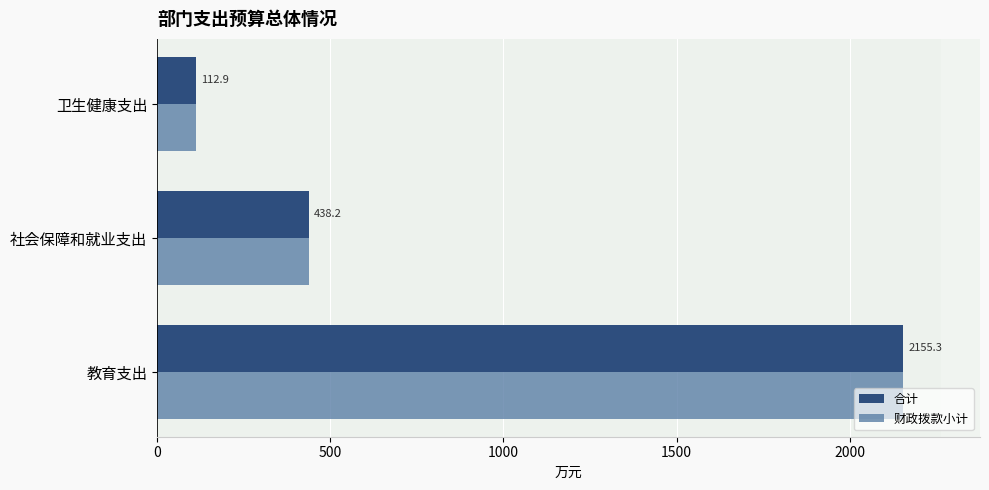

What is the sum of the 财政拨款小计 values at 卫生健康支出 and 社会保障和就业支出?

551.1